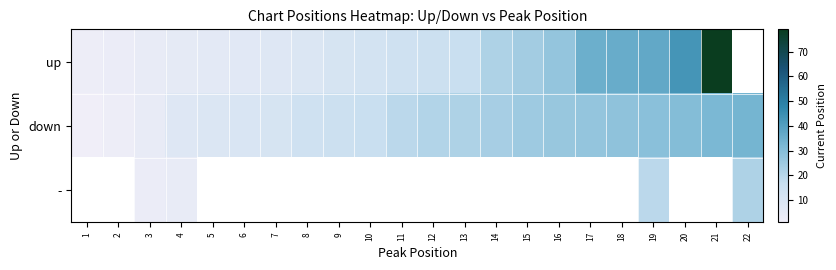

What is the smallest value displayed?

1.0